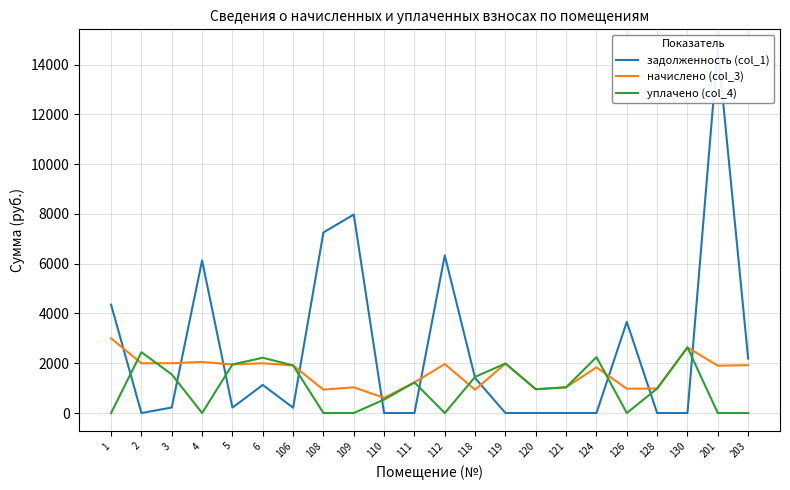

Which series has the largest range (max minus min)?

задолженность (col_1)